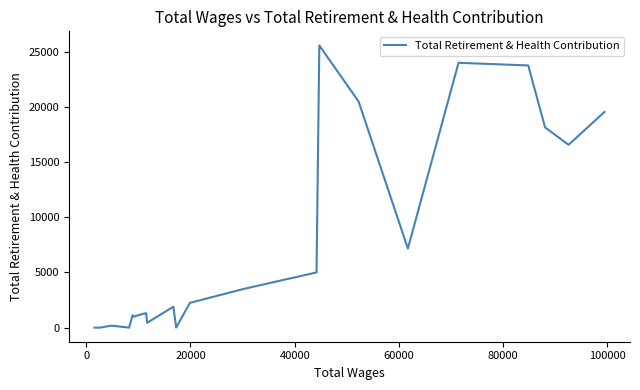

True or false: there are more than 2 points higher than both neighbors.

True